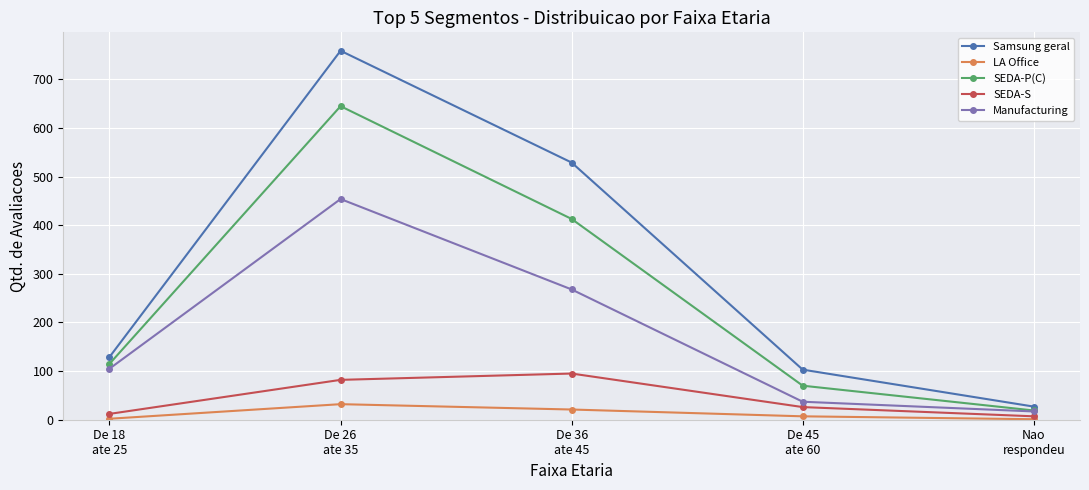

True or false: Manufacturing has more than 0 points higher than both neighbors.

True